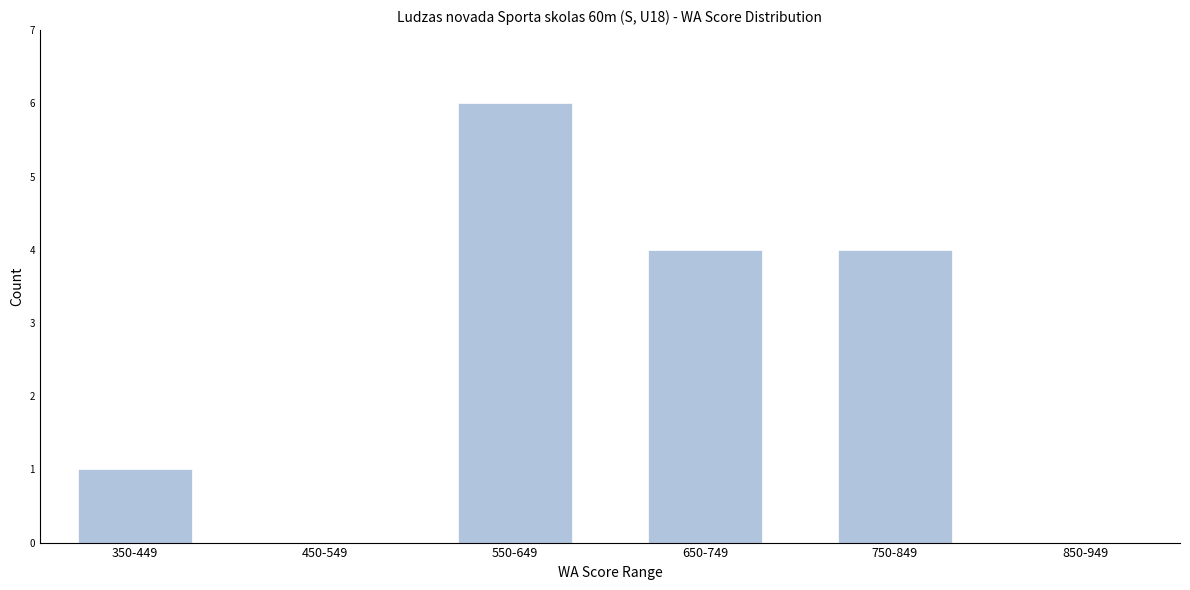

Reading left to right, extract all data points from this chart.

350-449=1	450-549=0	550-649=6	650-749=4	750-849=4	850-949=0